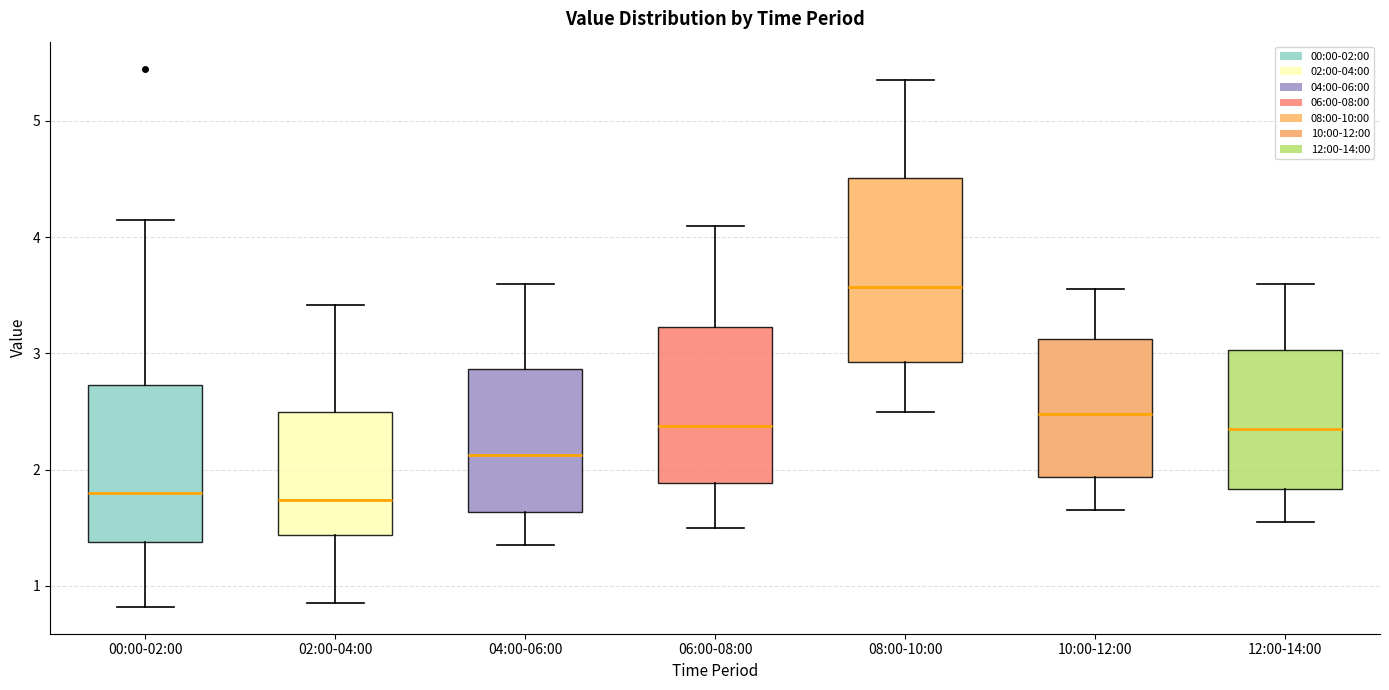

Reading left to right, transcribe this box plot: for each box, give where its median line is, the range the box spans, and where its two whiskers end, as read against the y-axis. The values are not printed on the chart, so give them approximately, as read against the axis.

00:00-02:00: median 1.8, box 1.4 to 2.7, whiskers 0.8 to 4.2
02:00-04:00: median 1.7, box 1.4 to 2.5, whiskers 0.9 to 3.4
04:00-06:00: median 2.1, box 1.6 to 2.9, whiskers 1.4 to 3.6
06:00-08:00: median 2.4, box 1.9 to 3.2, whiskers 1.5 to 4.1
08:00-10:00: median 3.6, box 2.9 to 4.5, whiskers 2.5 to 5.4
10:00-12:00: median 2.5, box 1.9 to 3.1, whiskers 1.7 to 3.6
12:00-14:00: median 2.4, box 1.8 to 3.0, whiskers 1.6 to 3.6